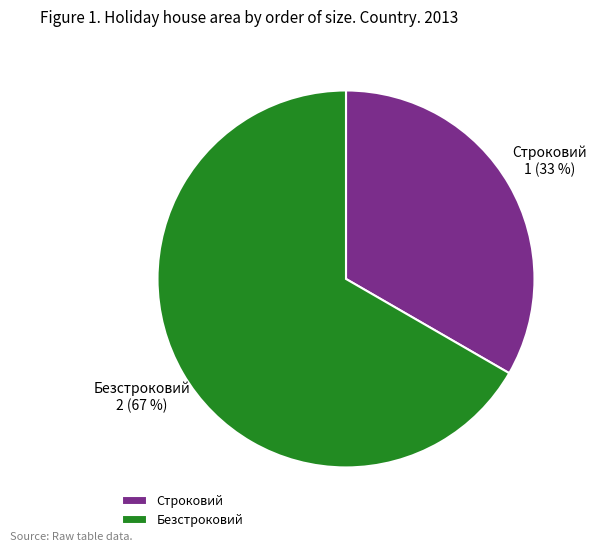

To the nearest percent, what is the average slice percentage?

50%